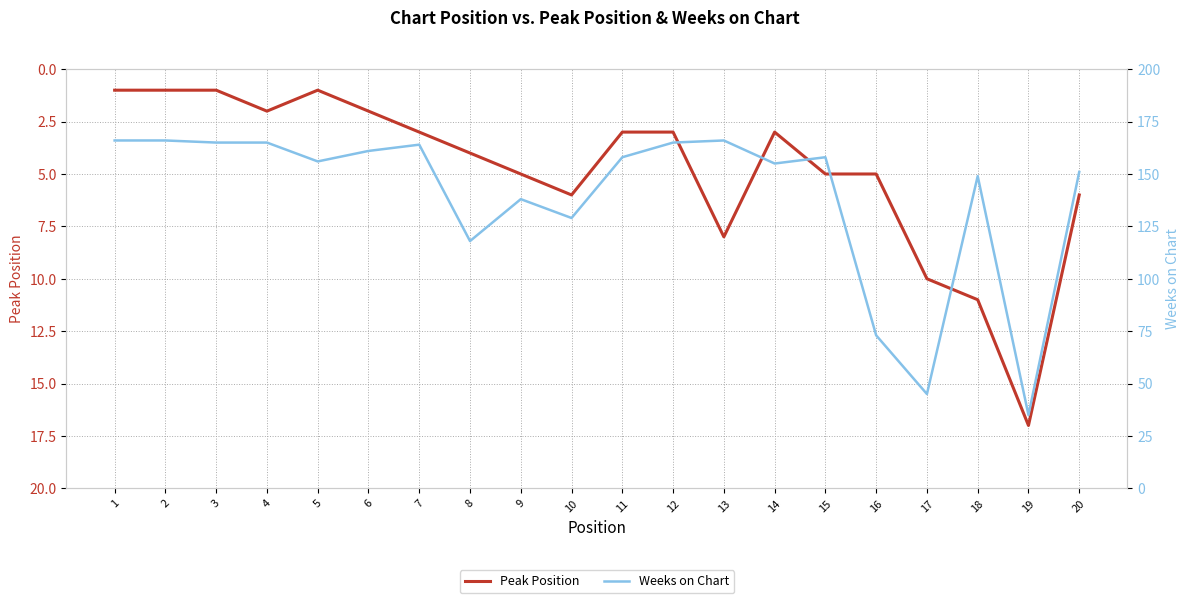

Reading left to right, list all the values displayed in this chart.

Peak Position: 1=1	2=1	3=1	4=2	5=1	6=2	7=3	8=4	9=5	10=6	11=3	12=3	13=8	14=3	15=5	16=5	17=10	18=11	19=17	20=6
Weeks on Chart: 1=166	2=166	3=165	4=165	5=156	6=161	7=164	8=118	9=138	10=129	11=158	12=165	13=166	14=155	15=158	16=73	17=45	18=149	19=35	20=151